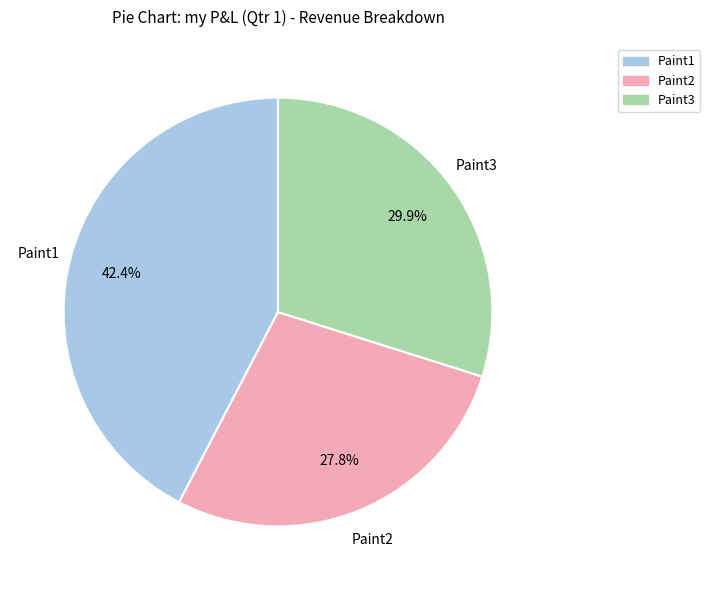

What is the ratio of the value at Paint1 to the value at Paint2?

1.5